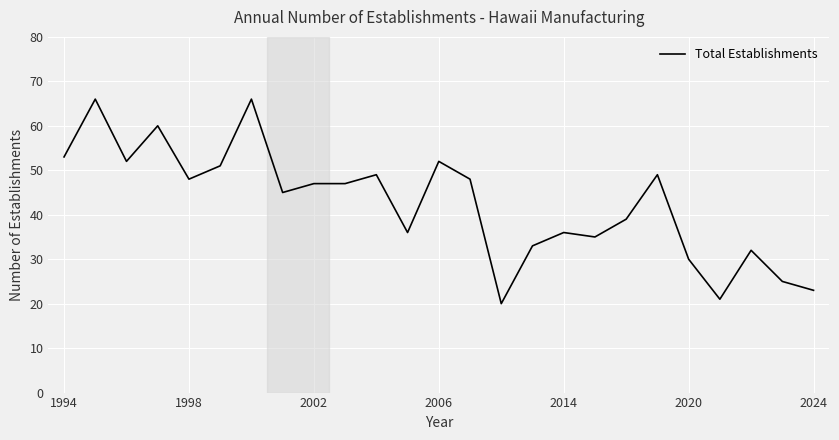

Reading left to right, extract all data points from this chart.

53	66	52	60	48	51	66	45	47	47	49	36	52	48	20	33	36	35	39	49	30	21	32	25	23